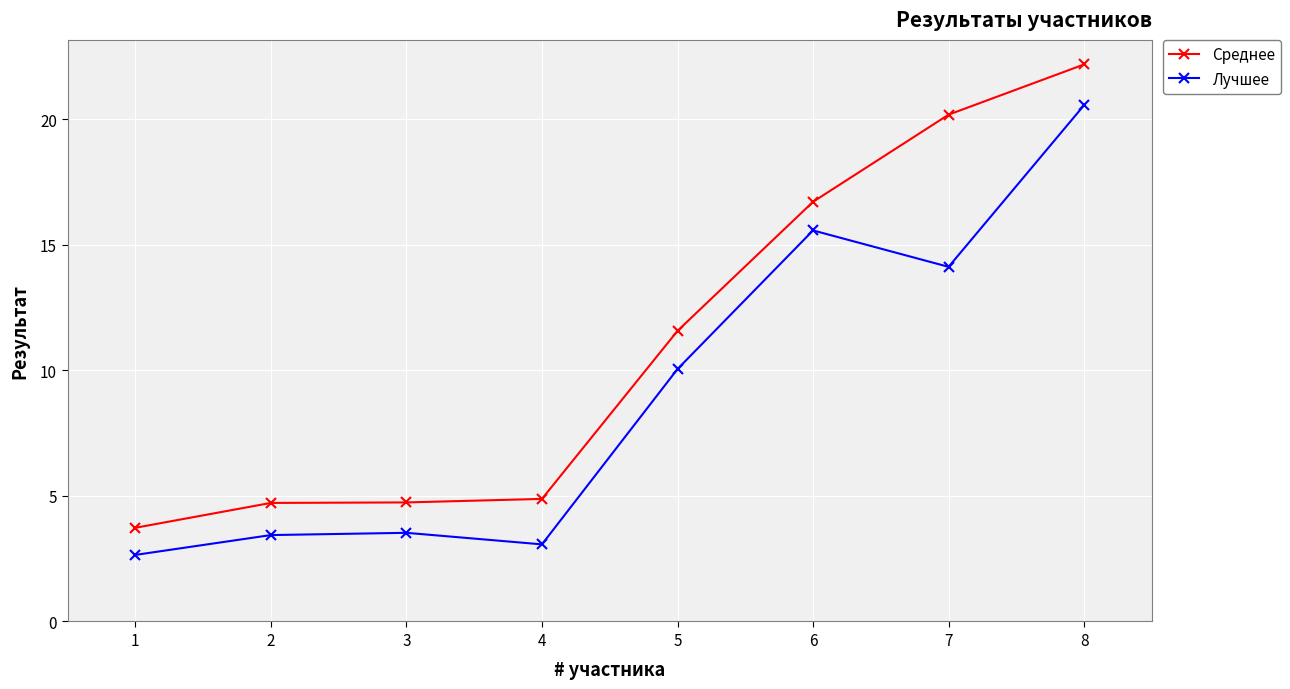

True or false: Лучшее and Среднее intersect in this chart.

False